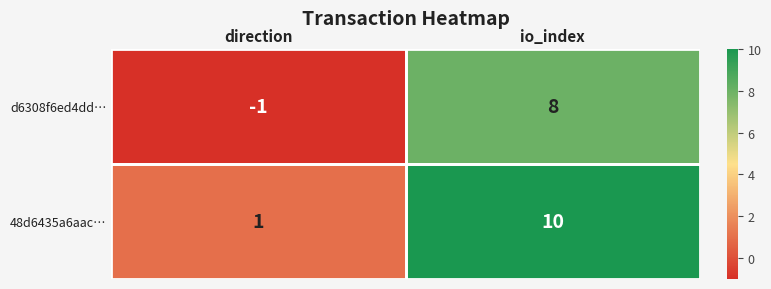

What is the sum of all d6308f6ed4dd… values?

7